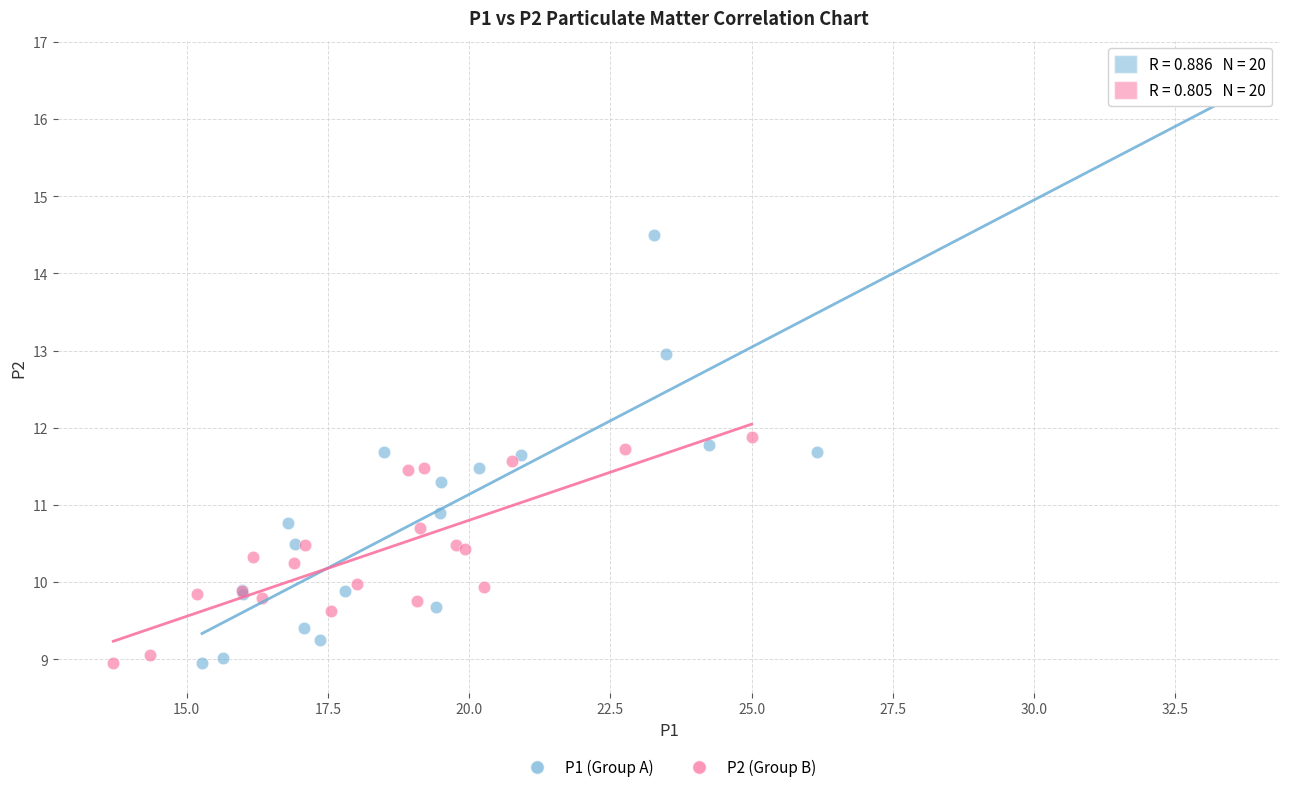

Which series has the widest spread of Y values?

P1 (Group A)